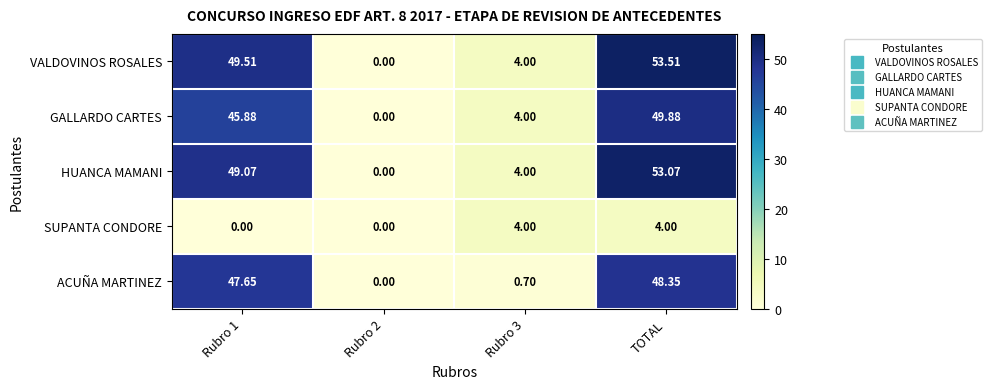

Count the number of data series in this chart.

5